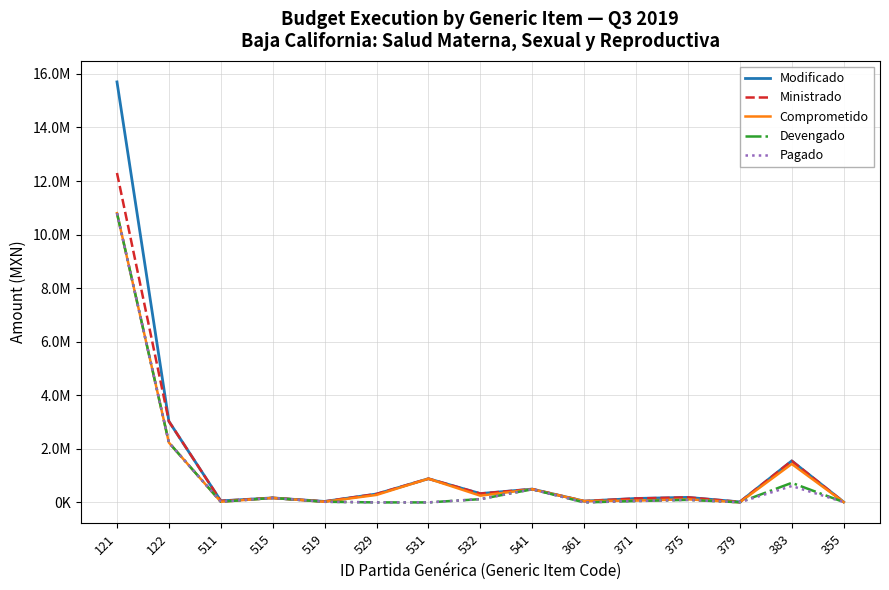

True or false: Ministrado and Devengado intersect in this chart.

False